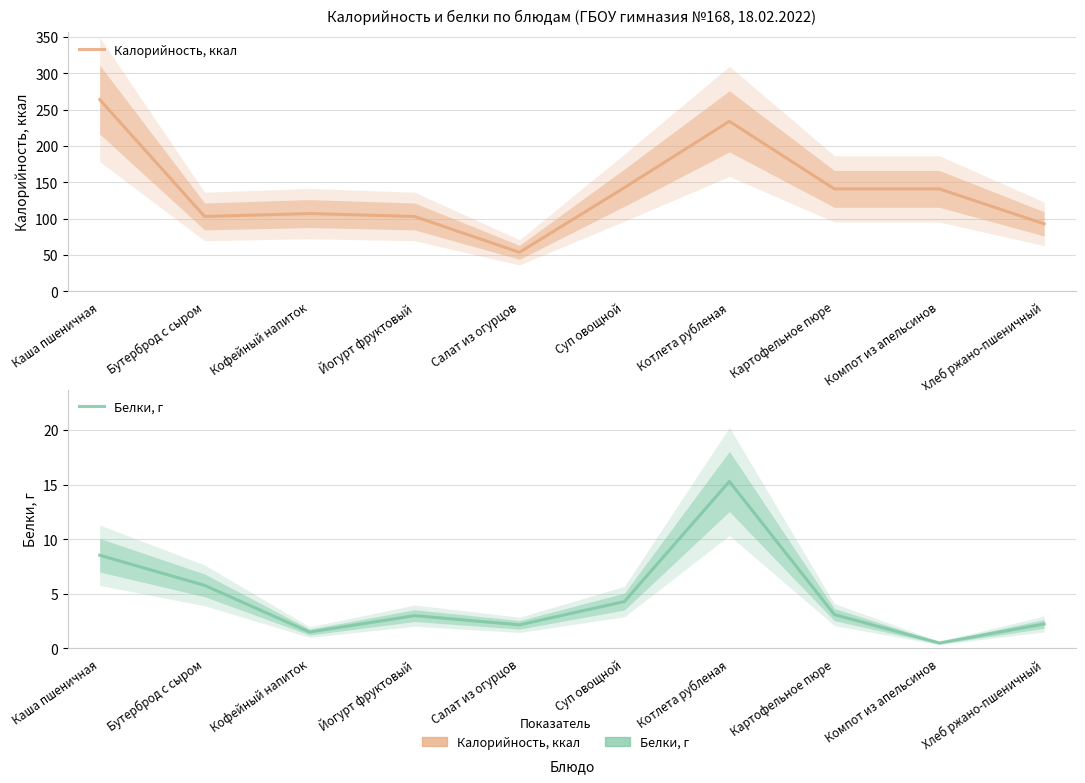

Reading left to right, what are all the values shown in this chart?

Калорийность, ккал: Каша пшеничная=264.0	Бутерброд с сыром=103.0	Кофейный напиток=107.0	Йогурт фруктовый=103.0	Салат из огурцов=53.6	Суп овощной=142.7	Котлета рубленая=234.0	Картофельное пюре=141.0	Компот из апельсинов=141.0	Хлеб ржано-пшеничный=92.8
Белки, г: Каша пшеничная=8.5	Бутерброд с сыром=5.8	Кофейный напиток=1.5	Йогурт фруктовый=3.0	Салат из огурцов=2.2	Суп овощной=4.3	Котлета рубленая=15.3	Картофельное пюре=3.1	Компот из апельсинов=0.5	Хлеб ржано-пшеничный=2.2